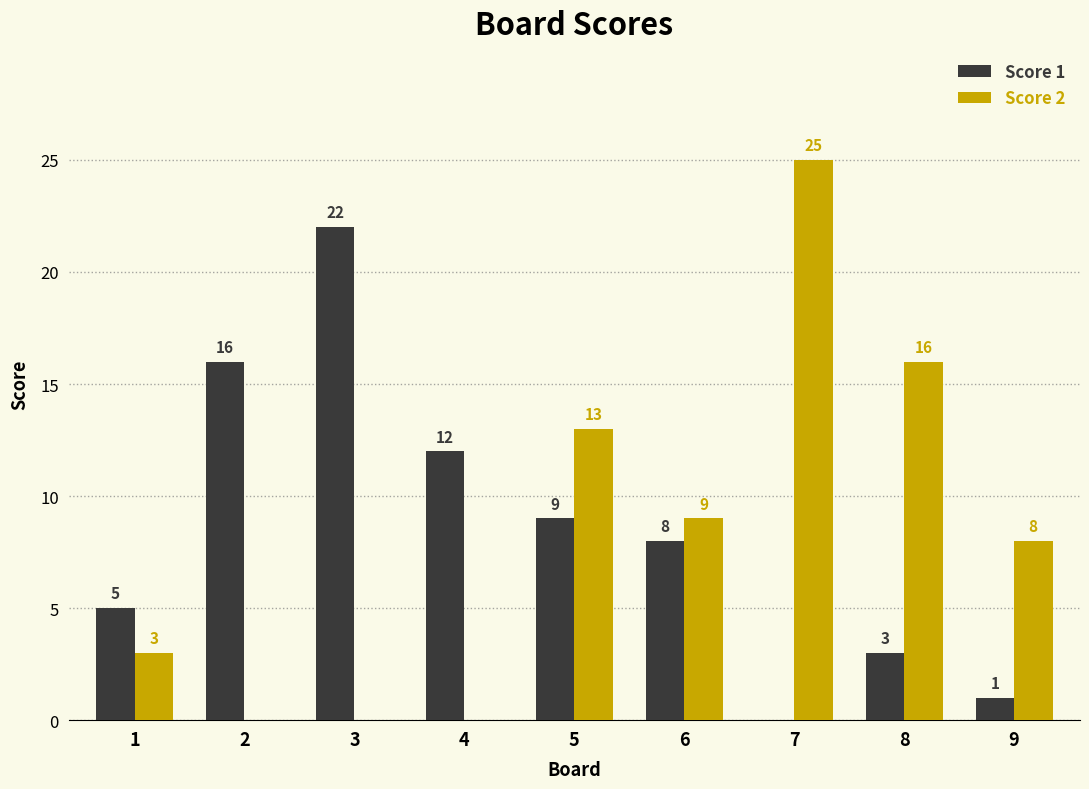

The Score 1 series shows 12 at 4. True or false?

True